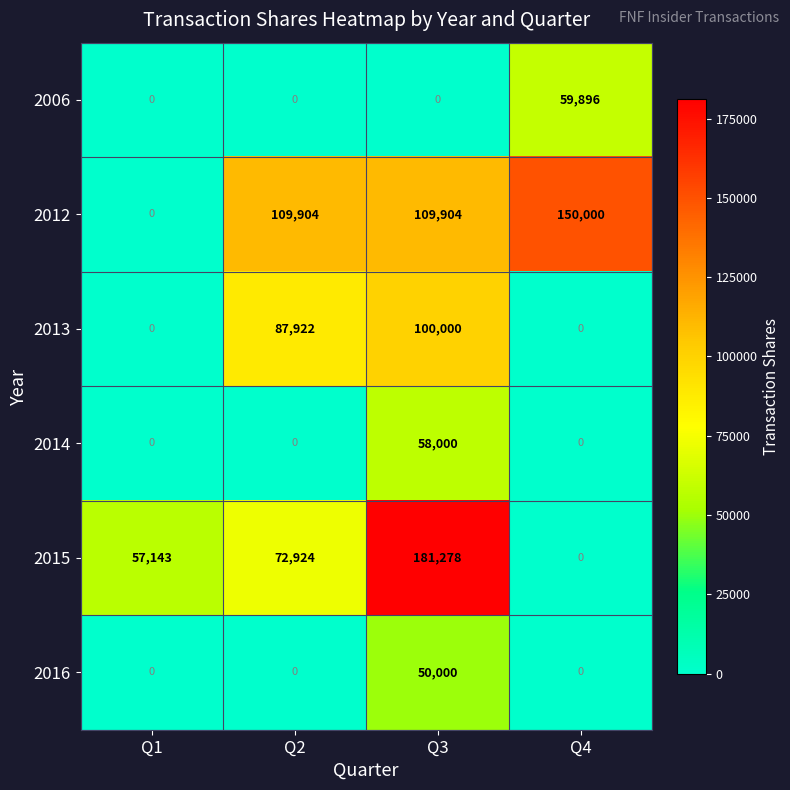

Read the 2015 value at Q2, to the nearest 50.

72900